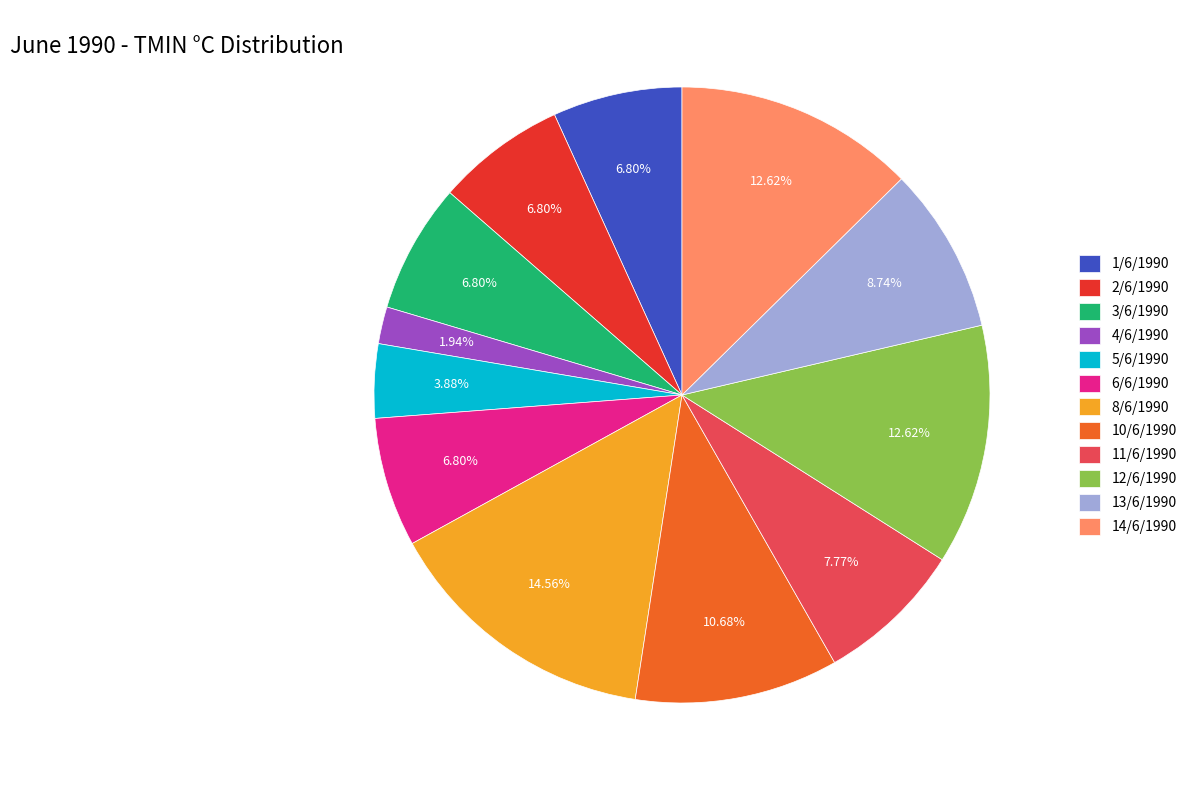

The 14/6/1990 slice represents 4% of the pie. True or false?

False